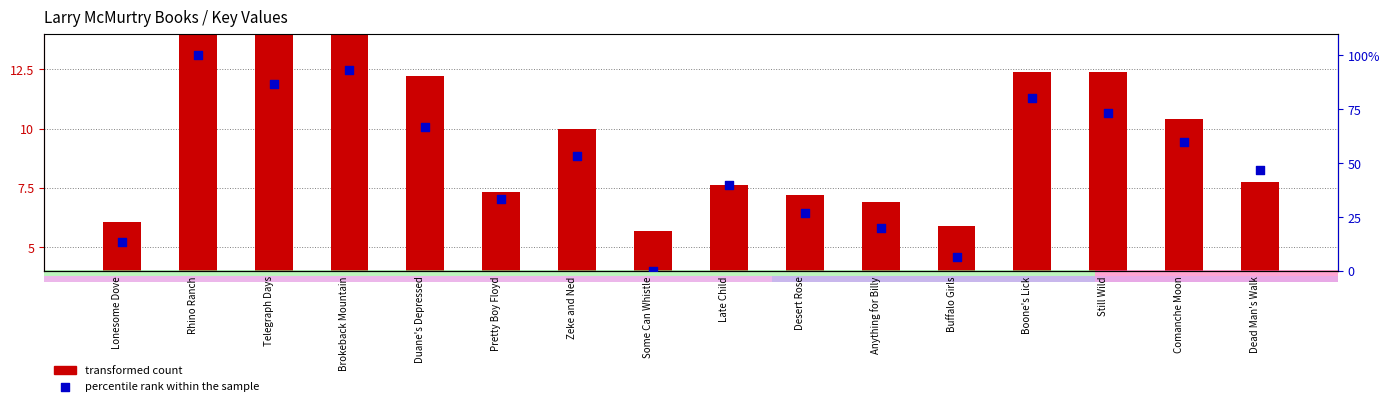

Which series has the widest spread of Y values?

percentile rank within the sample